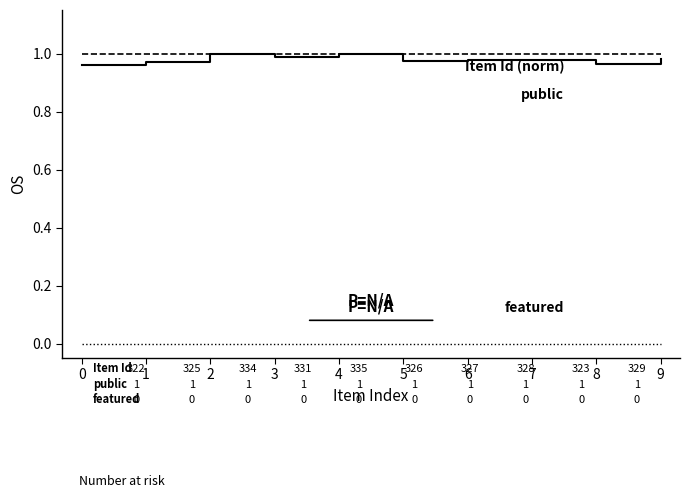

What is the total value across all series at 3?

2.0